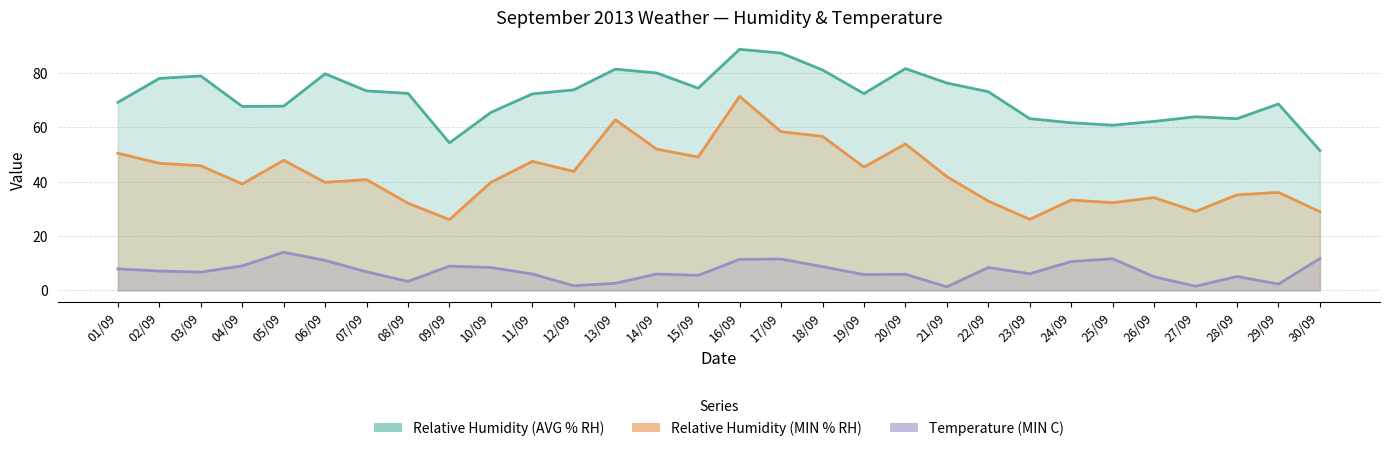

Reading right to left, extract all data points from this chart.

Relative Humidity (AVG % RH): 51.4	68.5	63.1	63.8	62.1	60.7	61.6	63.1	73.0	76.2	81.5	72.3	81.0	87.2	88.6	74.3	79.9	81.3	73.7	72.2	65.4	54.2	72.4	73.3	79.6	67.7	67.6	78.8	77.9	69.1
Relative Humidity (MIN % RH): 28.9	36.0	35.1	29.0	34.1	32.2	33.2	26.1	32.8	41.8	53.8	45.3	56.6	58.3	71.3	49.0	51.9	62.7	43.7	47.4	39.7	26.0	32.0	40.7	39.7	47.8	39.1	45.8	46.7	50.4
Temperature (MIN C): 11.7	2.3	5.1	1.5	5.0	11.6	10.6	6.1	8.4	1.3	5.9	5.8	8.7	11.5	11.4	5.5	6.0	2.6	1.7	6.0	8.4	8.9	3.3	6.8	11.0	14.0	9.0	6.7	7.1	7.9